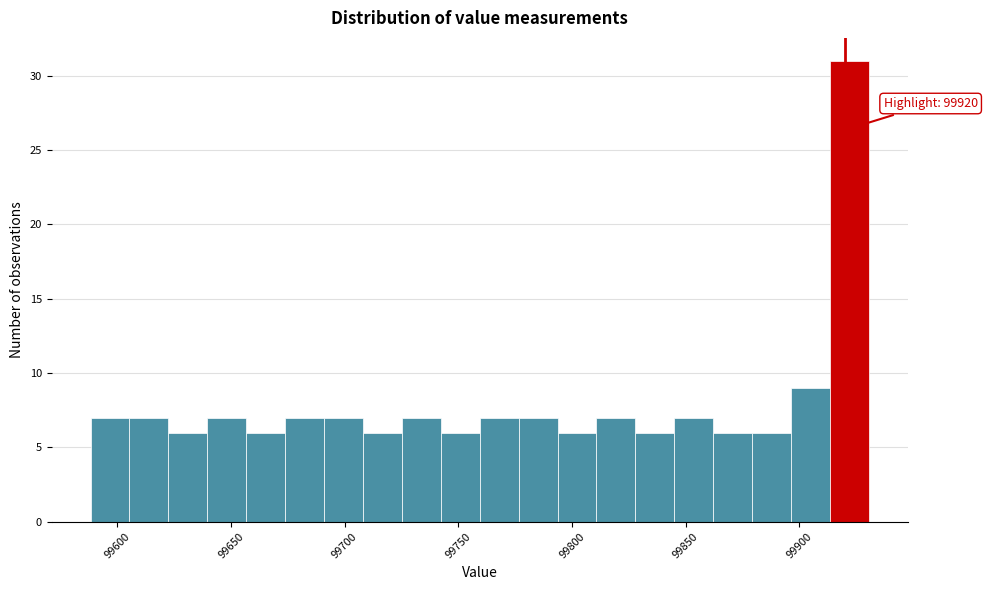

Read against the x-axis, roughly where is the centre of the tallest bar?

99920